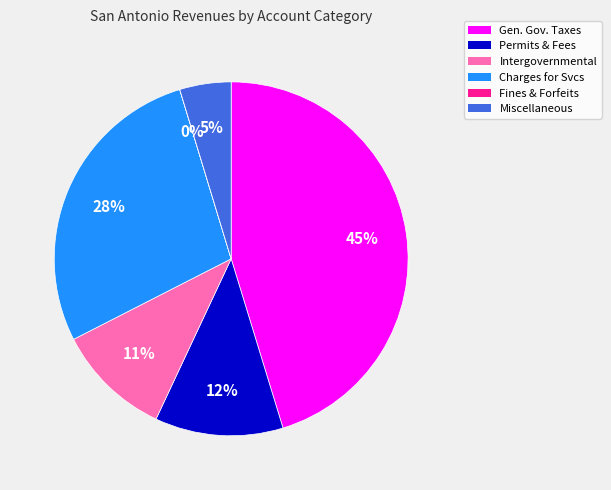

Is there any slice that represents more than half of the pie?

No